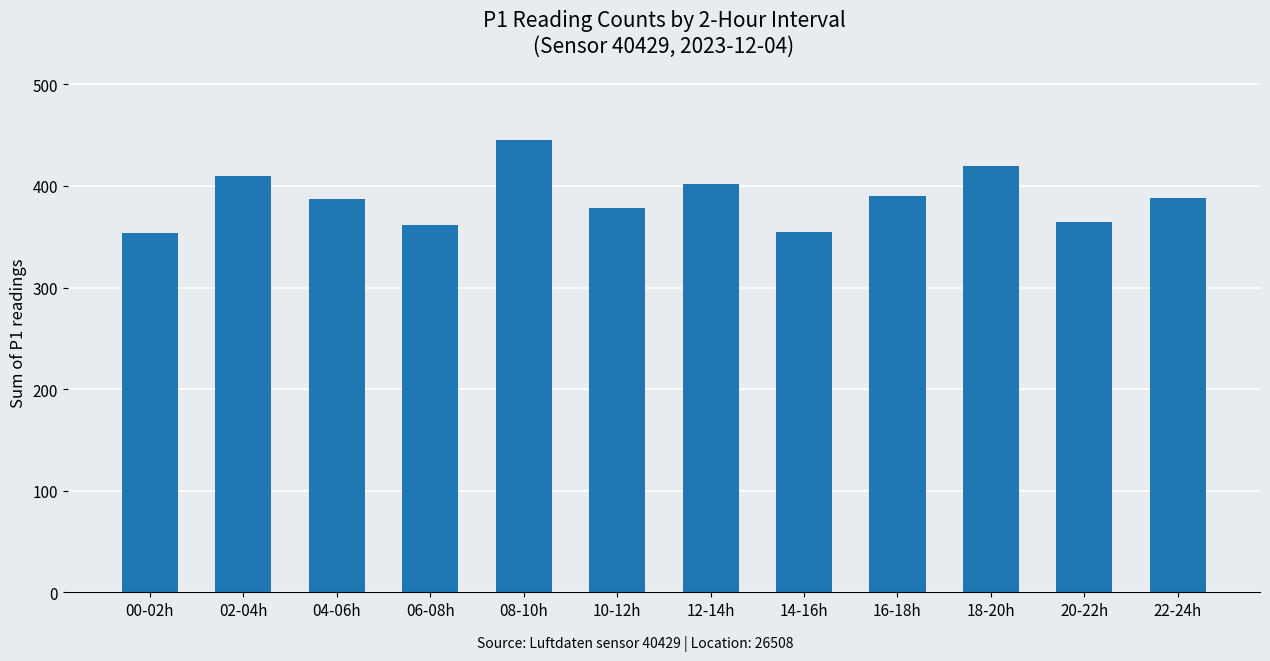

What is the change in value from 08-10h to 16-18h?

-55